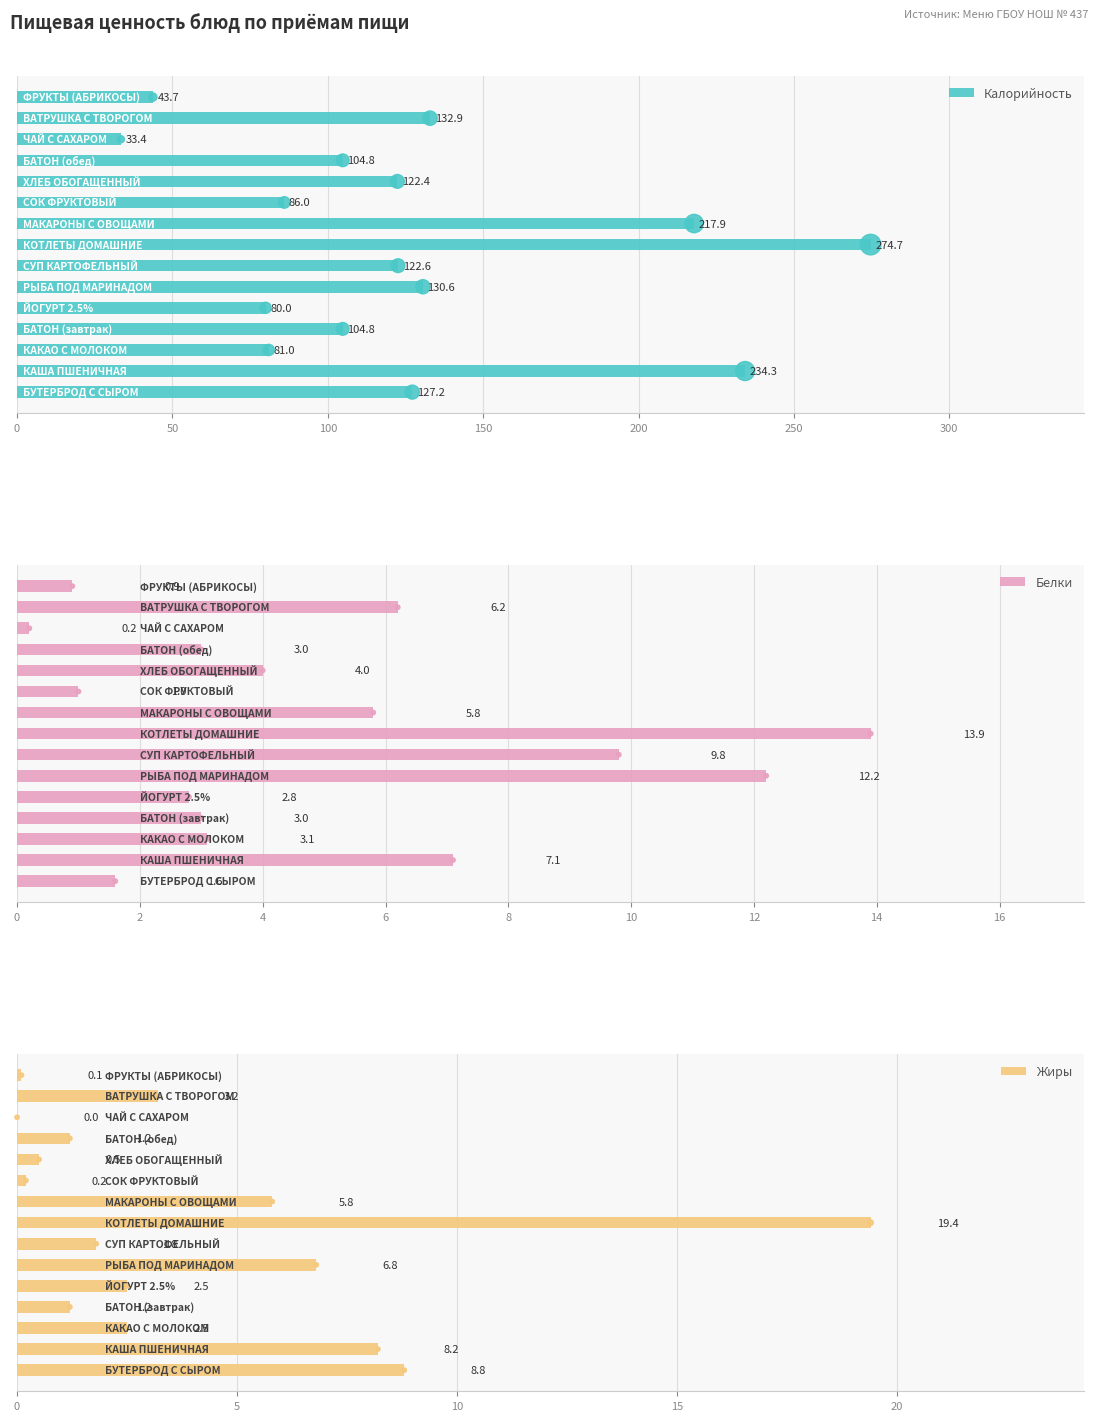

Which series has the widest spread of Y values?

Калорийность